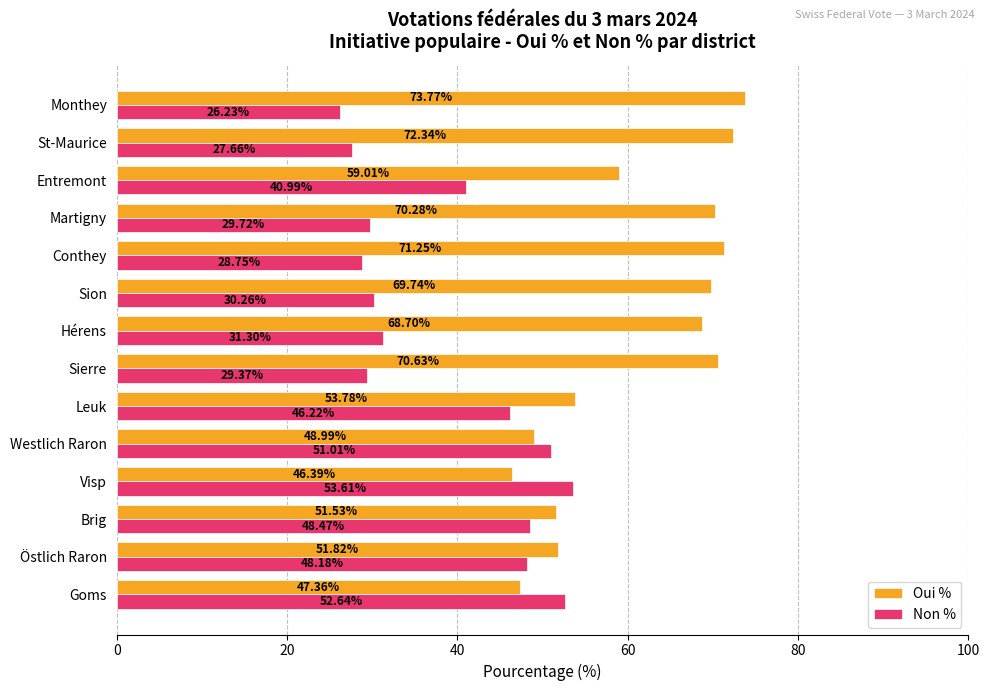

At how many categories does at least one series exceed 65?

7